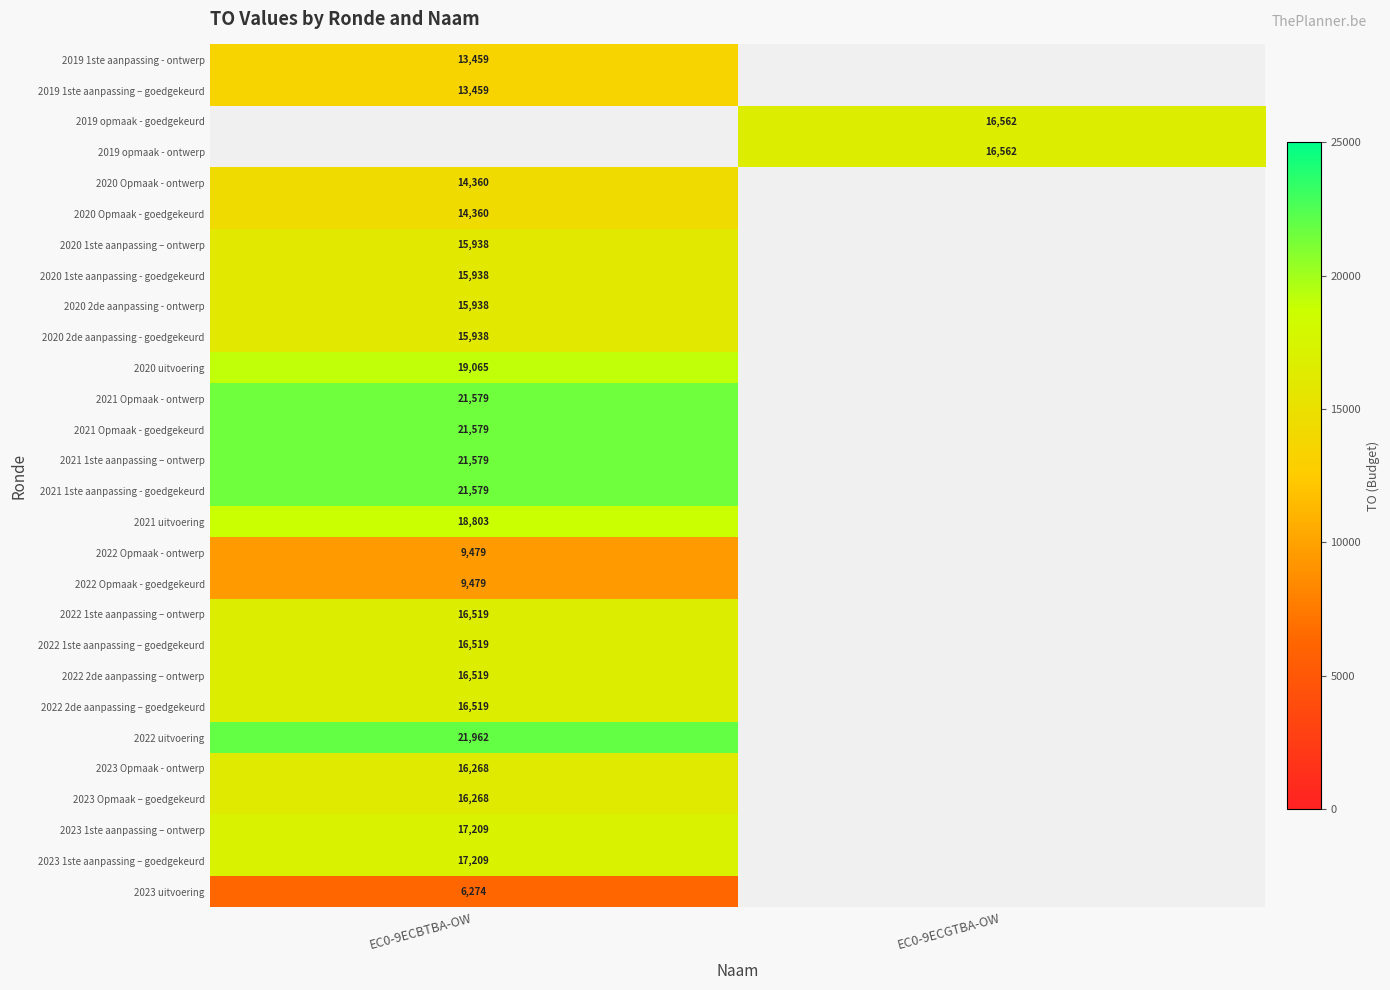

Is it true that 2020 2de aanpassing - goedgekeurd equals 4523 at EC0-9ECBTBA-OW?

False